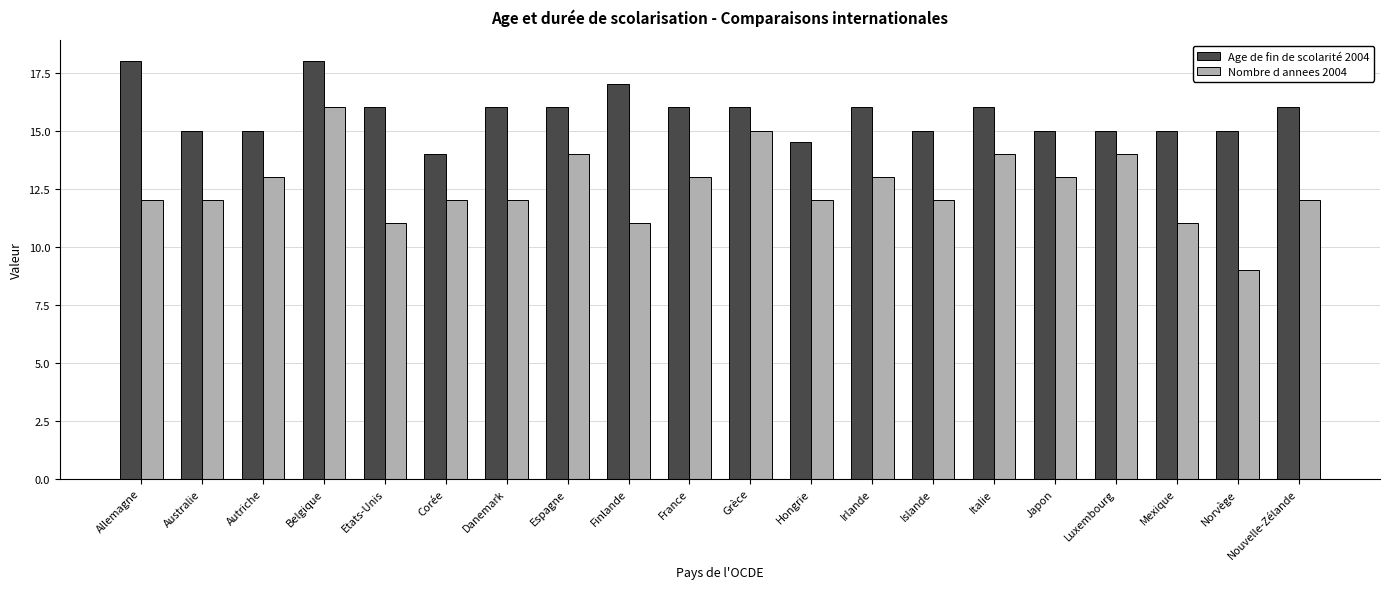

What is the average value of the Nombre d annees 2004 series?

12.6